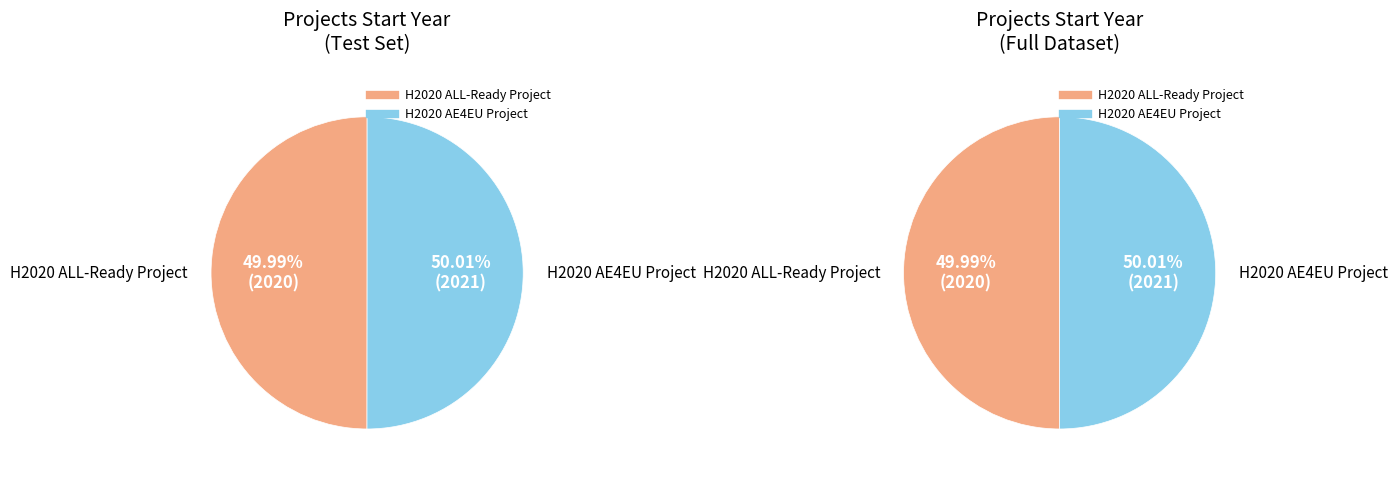

Rank the categories by value from highest to lowest.

H2020 AE4EU Project, H2020 ALL-Ready Project